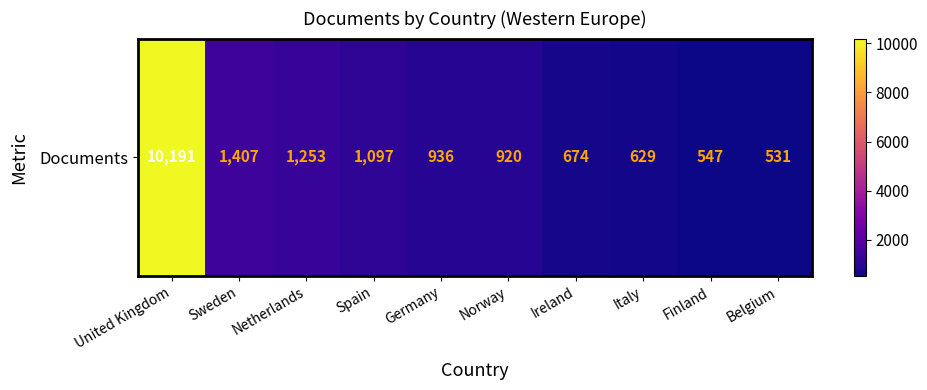

What is the minimum value shown in the chart?

531